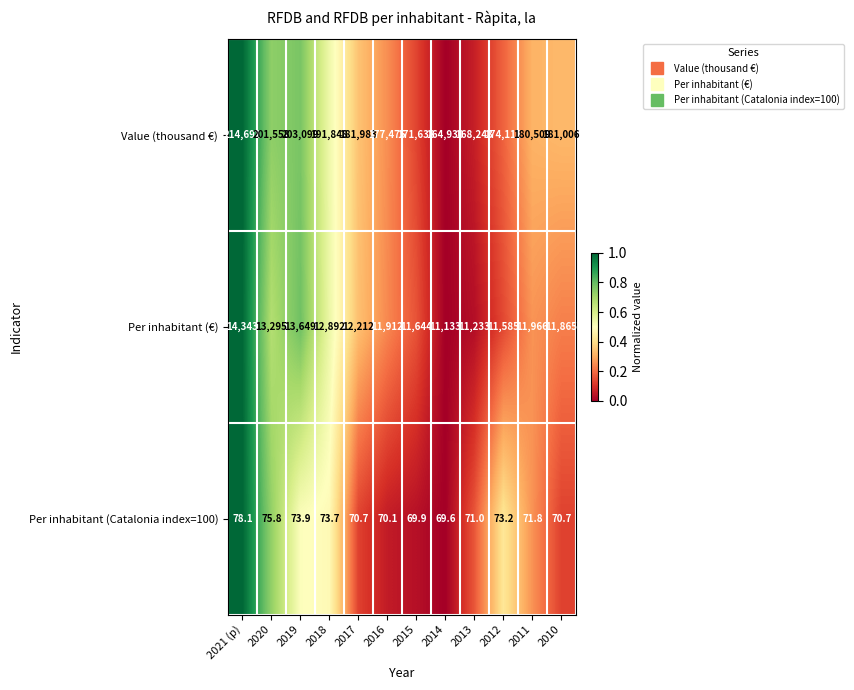

Which series changed the most between 2018 and 2010?

Value (thousand €)